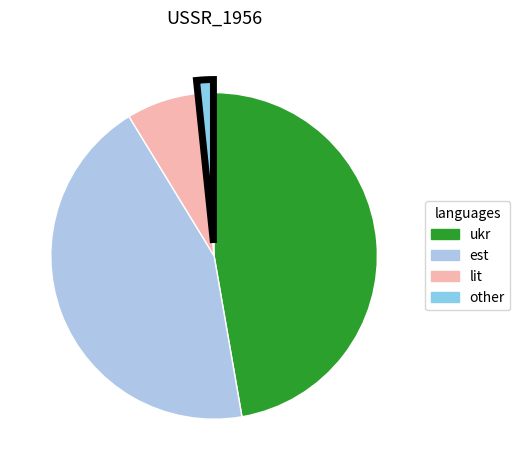

Which category has the biggest portion of the pie?

ukr